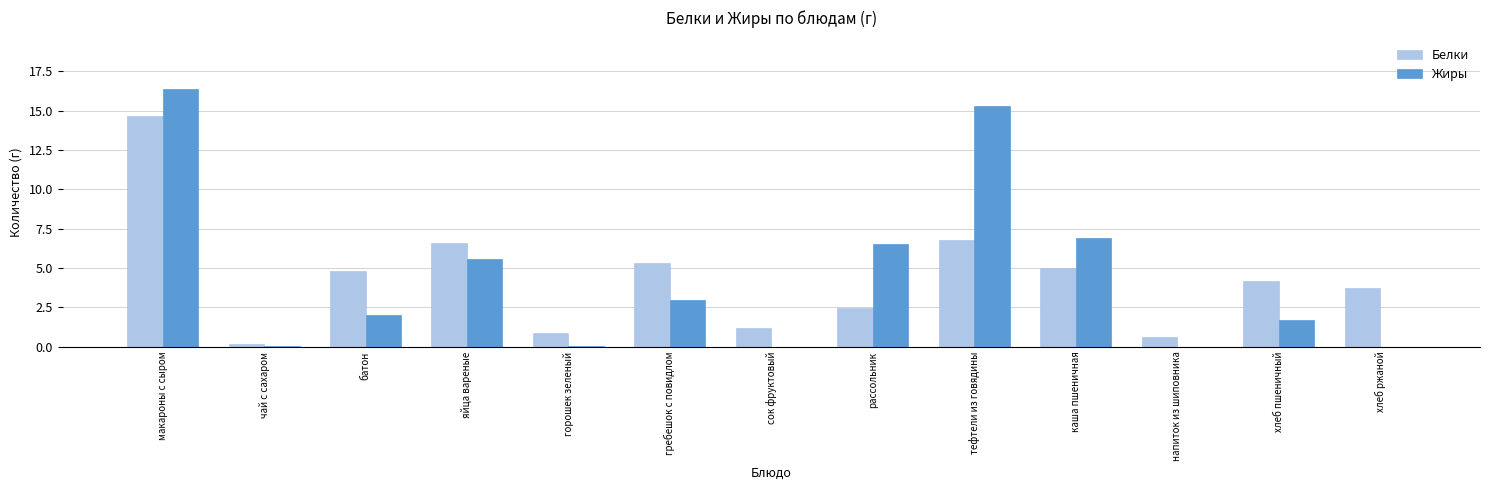

What is the total value across all series at каша пшеничная?

11.9